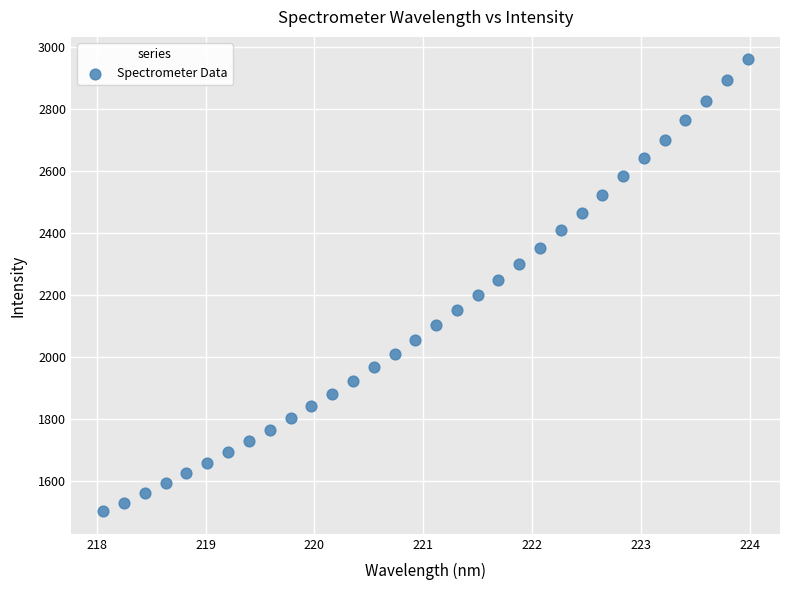

What is the range of Y values (max minus min)?

1458.6